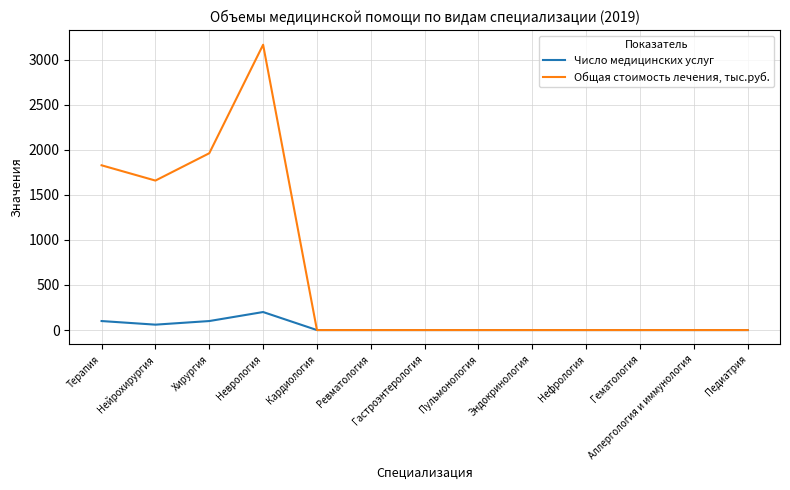

At Терапия, list the series in order from smallest to largest.

Число медицинских услуг, Общая стоимость лечения, тыс.руб.